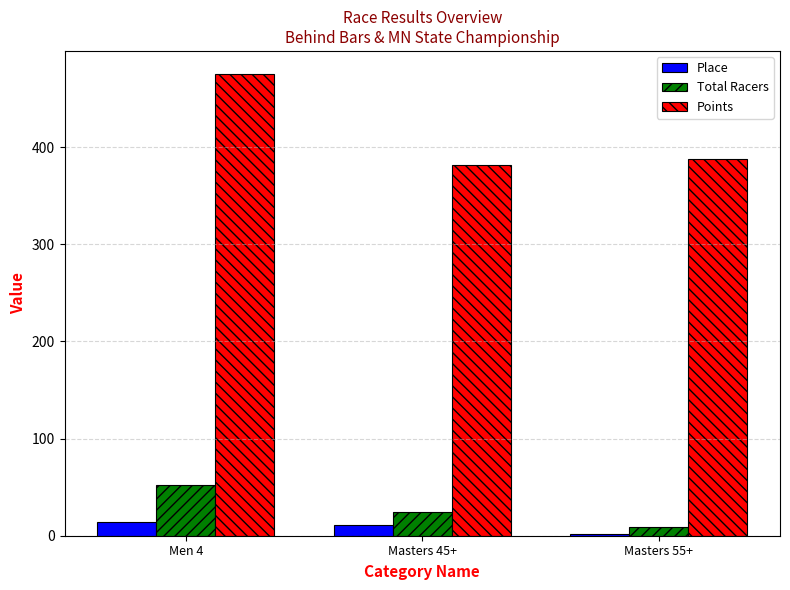

What is the label of the 1st bar from the left?

Men 4